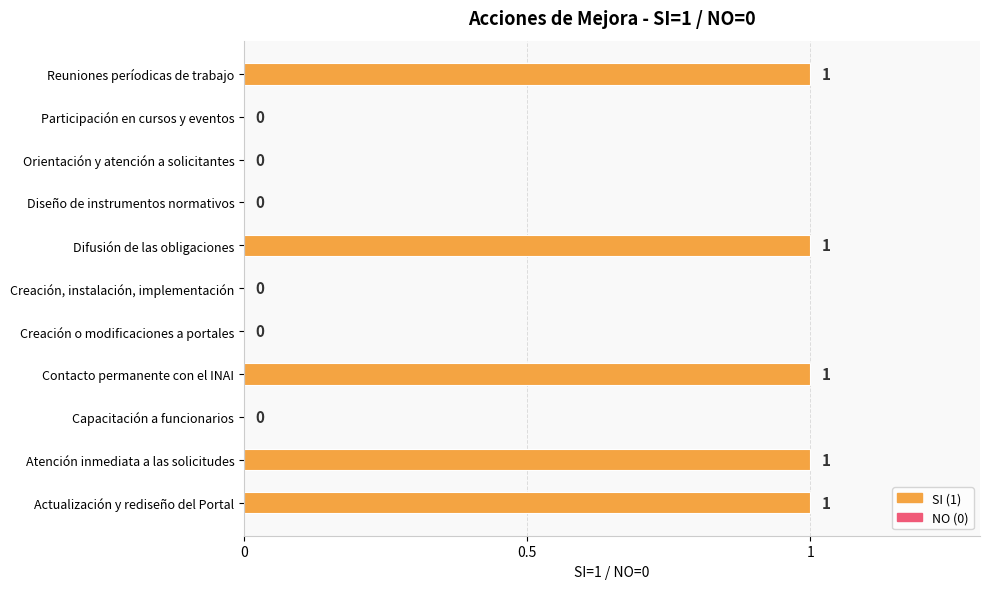

Which has a higher value, Participación en cursos y eventos or Actualización y rediseño del Portal?

Actualización y rediseño del Portal